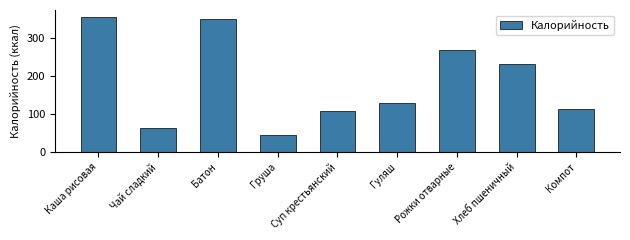

What is the difference between the values at Каша рисовая and Суп крестьянский?

248.2